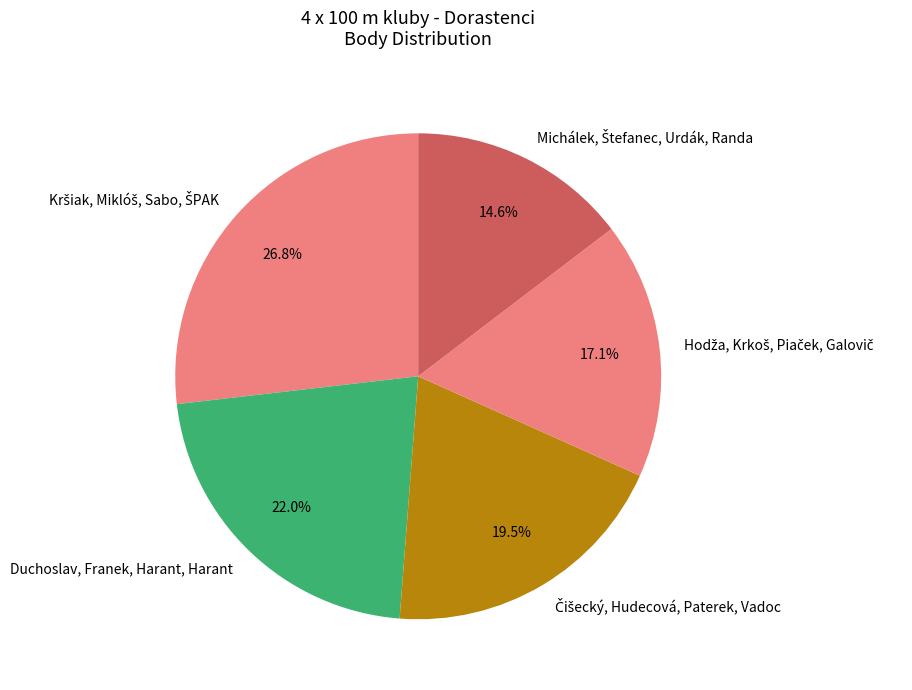

Does Duchoslav, Franek, Harant, Harant represent more than half of the total?

No